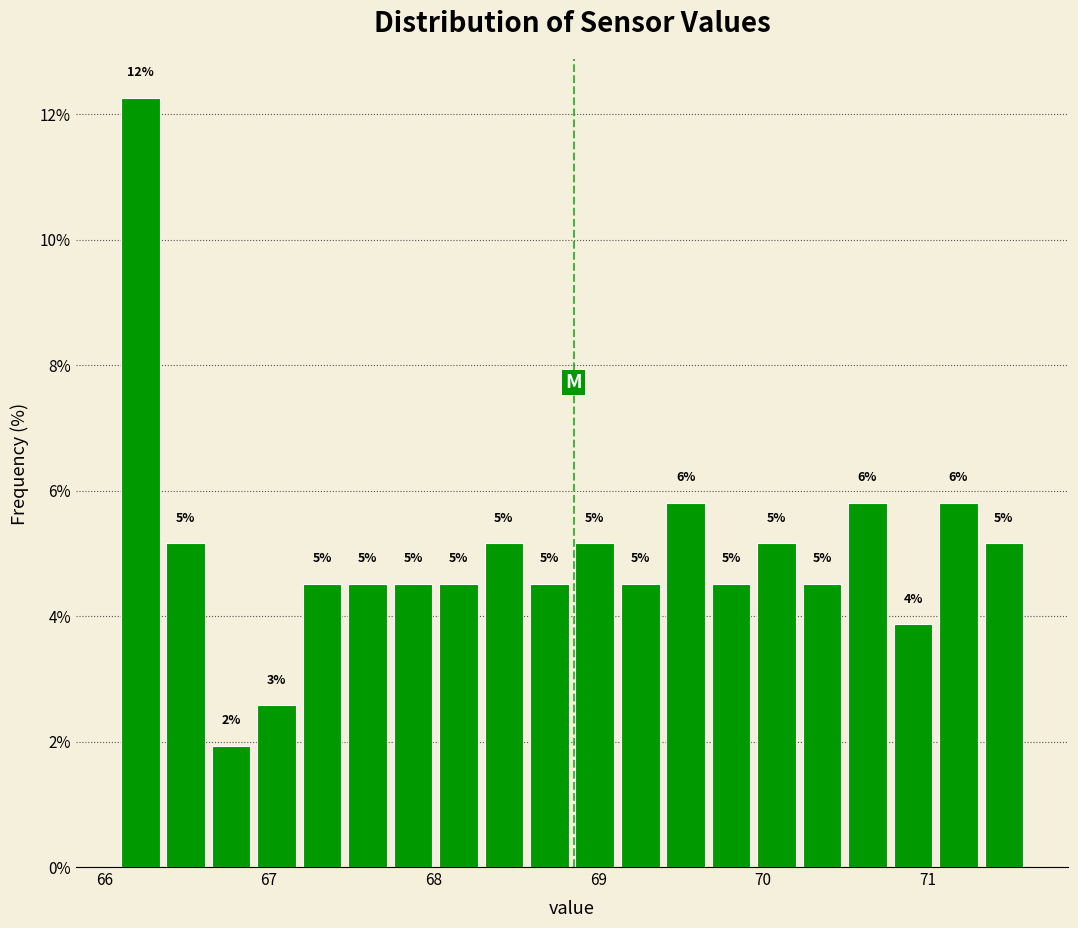

Read against the x-axis, roughly where is the centre of the tallest bar?

66.2